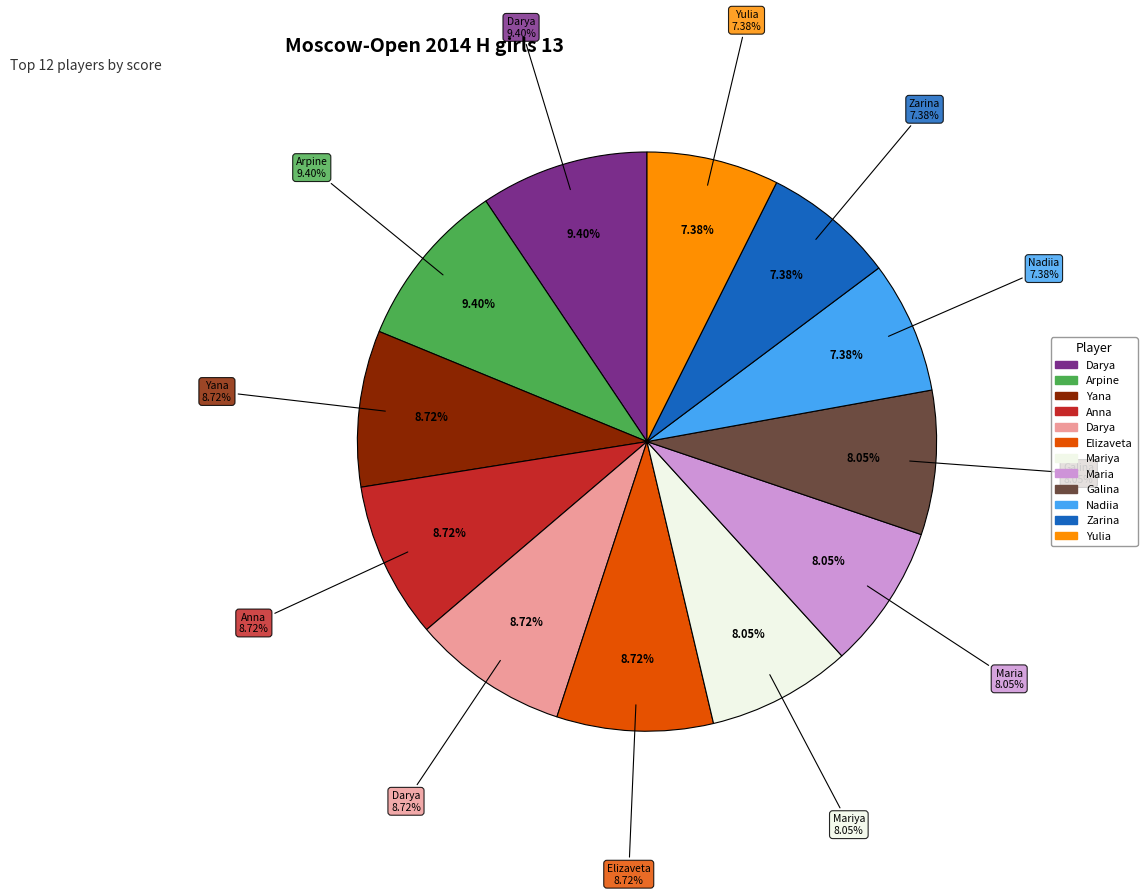

The Krapivina Galina slice represents 1% of the pie. True or false?

False